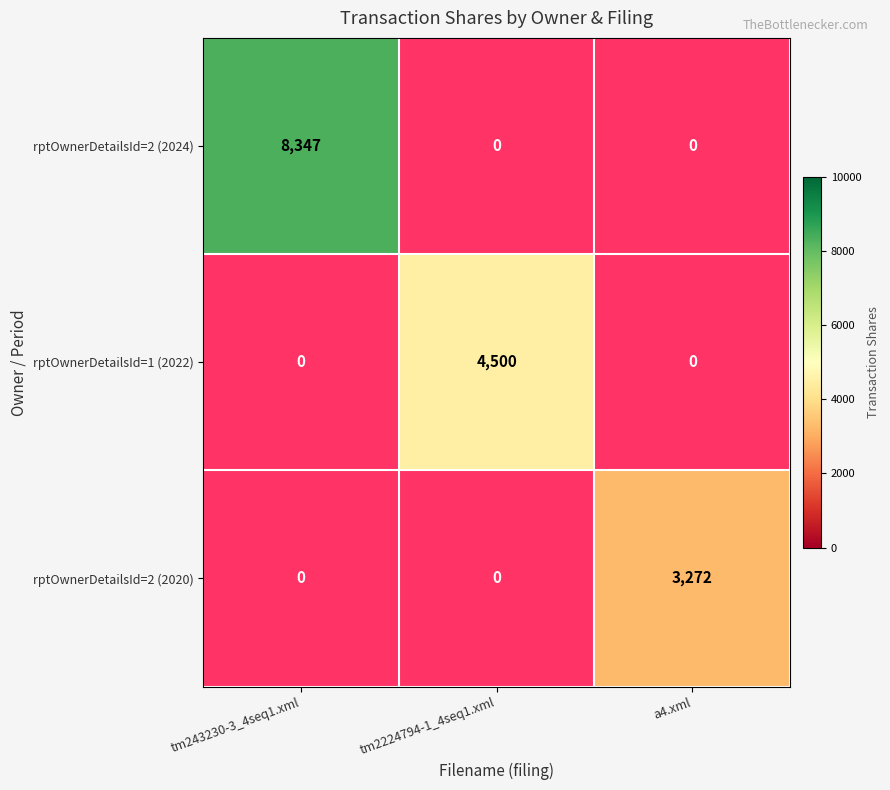

Is the value of rptOwnerDetailsId=2 (2024) at tm243230-3_4seq1.xml greater than the value of rptOwnerDetailsId=2 (2020) at a4.xml?

Yes